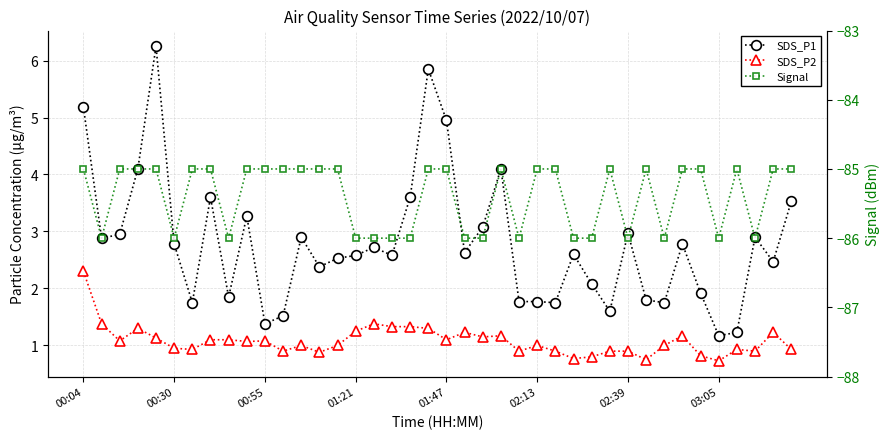

How many lines are shown in the chart?

3